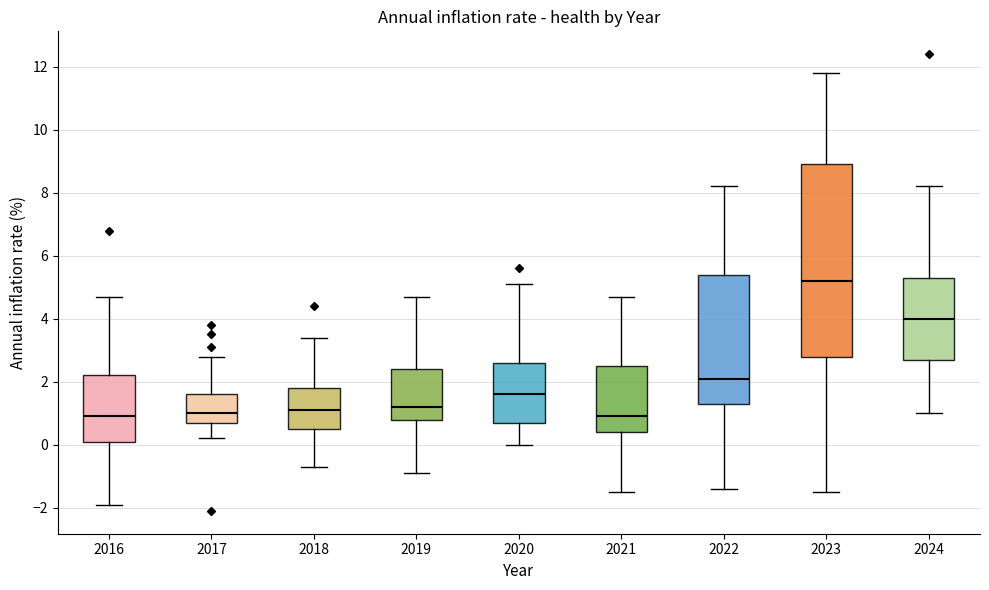

Reading left to right, transcribe this box plot: for each box, give where its median line is, the range the box spans, and where its two whiskers end, as read against the y-axis. The values are not printed on the chart, so give them approximately, as read against the axis.

2016: median 1.0, box 0.2 to 2.2, whiskers -1.8 to 4.8
2017: median 1.0, box 0.8 to 1.6, whiskers 0.2 to 2.8
2018: median 1.2, box 0.6 to 1.8, whiskers -0.6 to 3.4
2019: median 1.2, box 0.8 to 2.4, whiskers -0.8 to 4.8
2020: median 1.6, box 0.8 to 2.6, whiskers 0.0 to 5.2
2021: median 1.0, box 0.4 to 2.6, whiskers -1.4 to 4.8
2022: median 2.2, box 1.4 to 5.4, whiskers -1.4 to 8.2
2023: median 5.2, box 2.8 to 9.0, whiskers -1.4 to 11.8
2024: median 4.0, box 2.8 to 5.4, whiskers 1.0 to 8.2